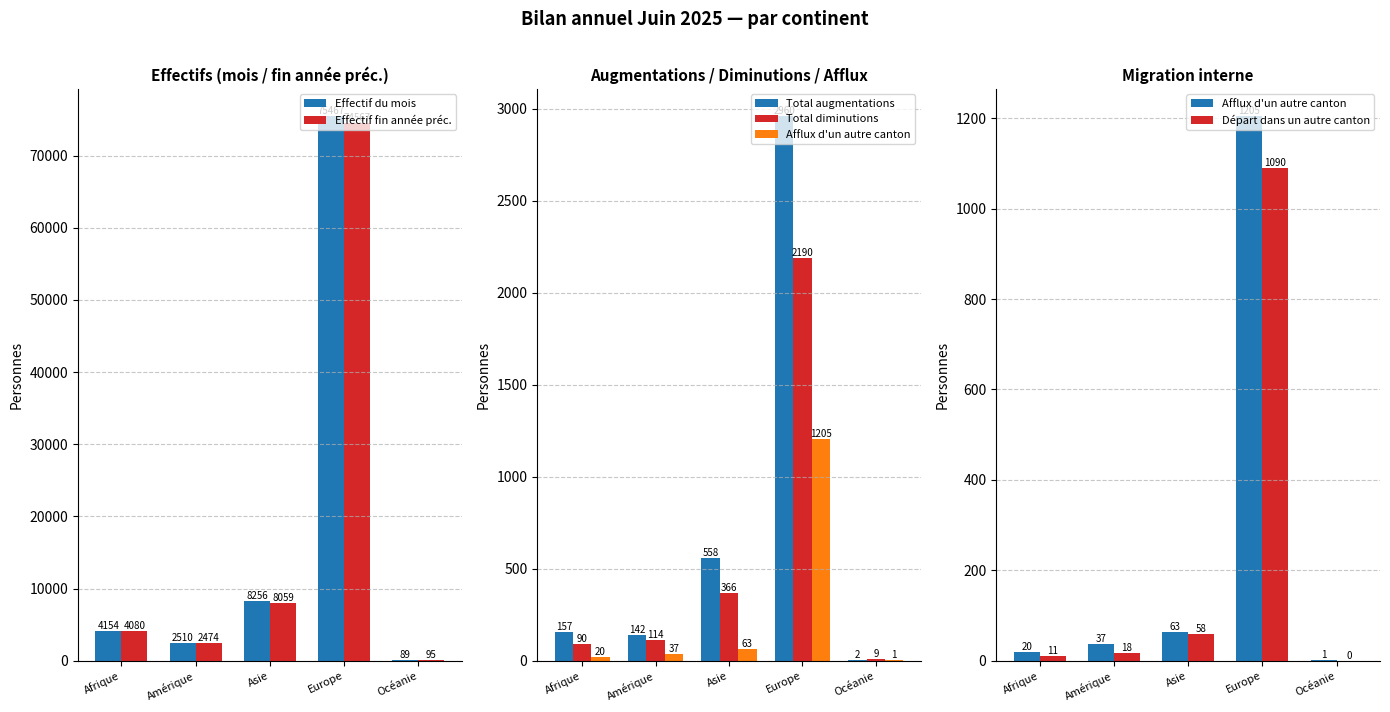

How many distinct data groups are displayed?

6